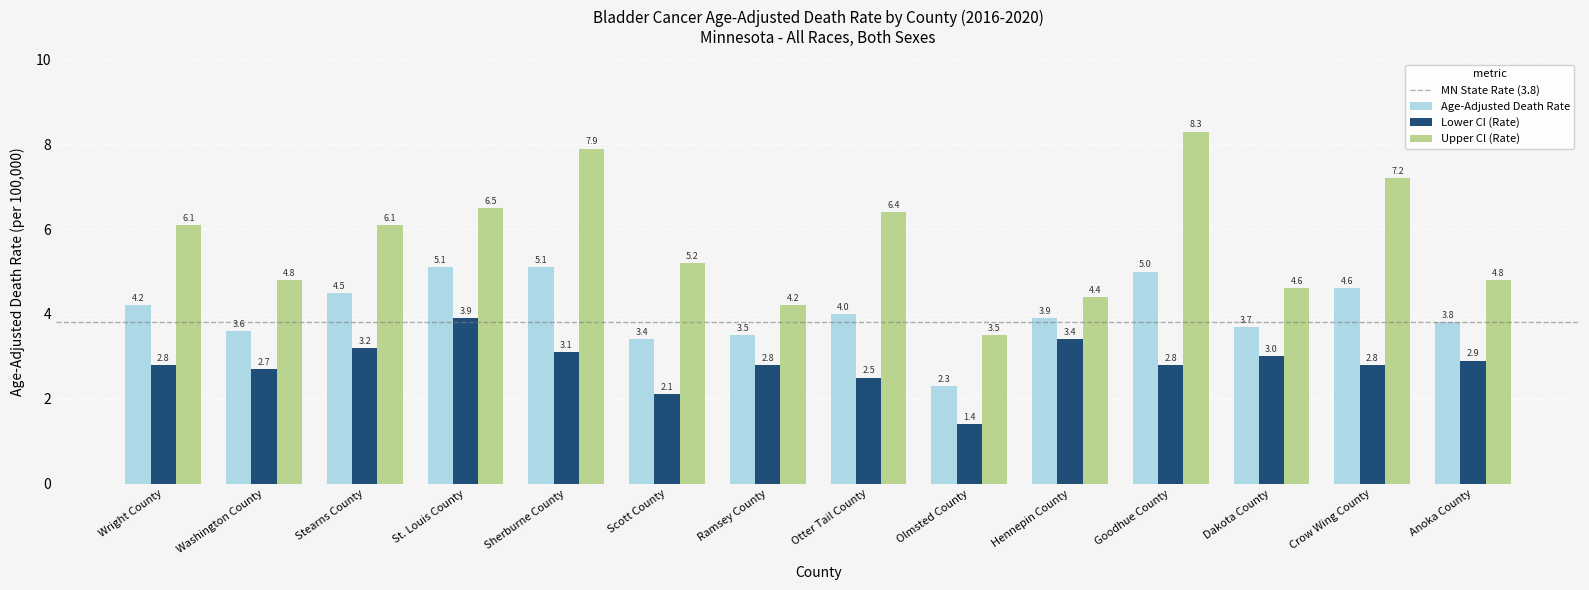

Count the number of categories in the chart.

14